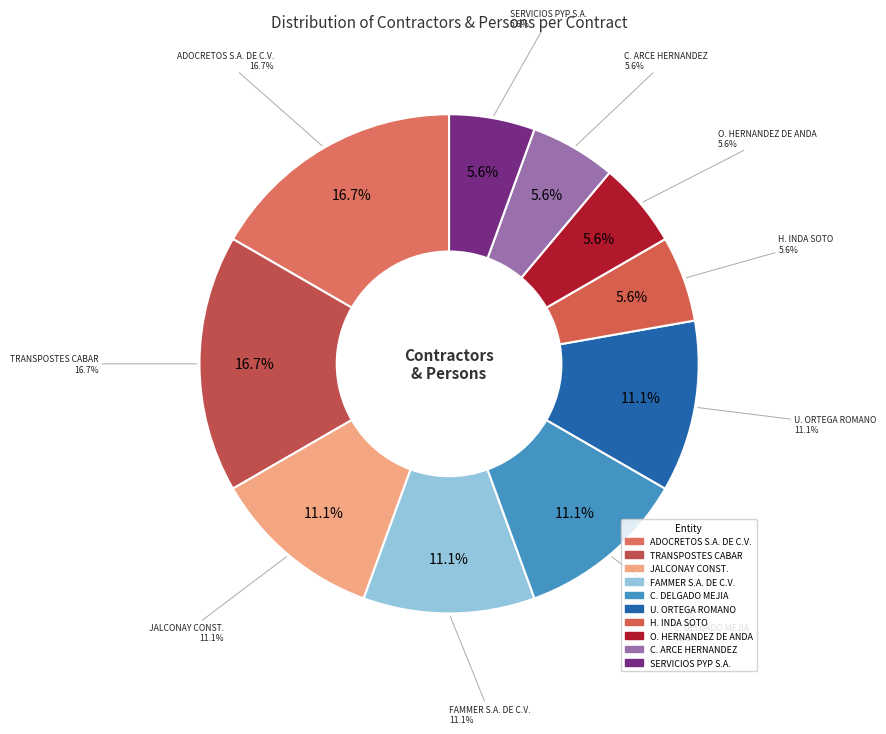

To the nearest percent, what portion does ESPACIOS INGENIERIAS FAMMER S.A. DE C.V. represent?

11%